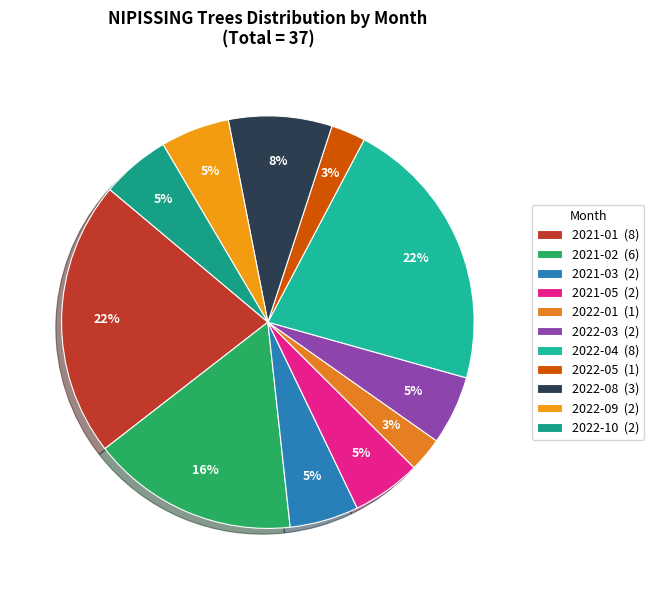

Does any single category account for the majority?

No